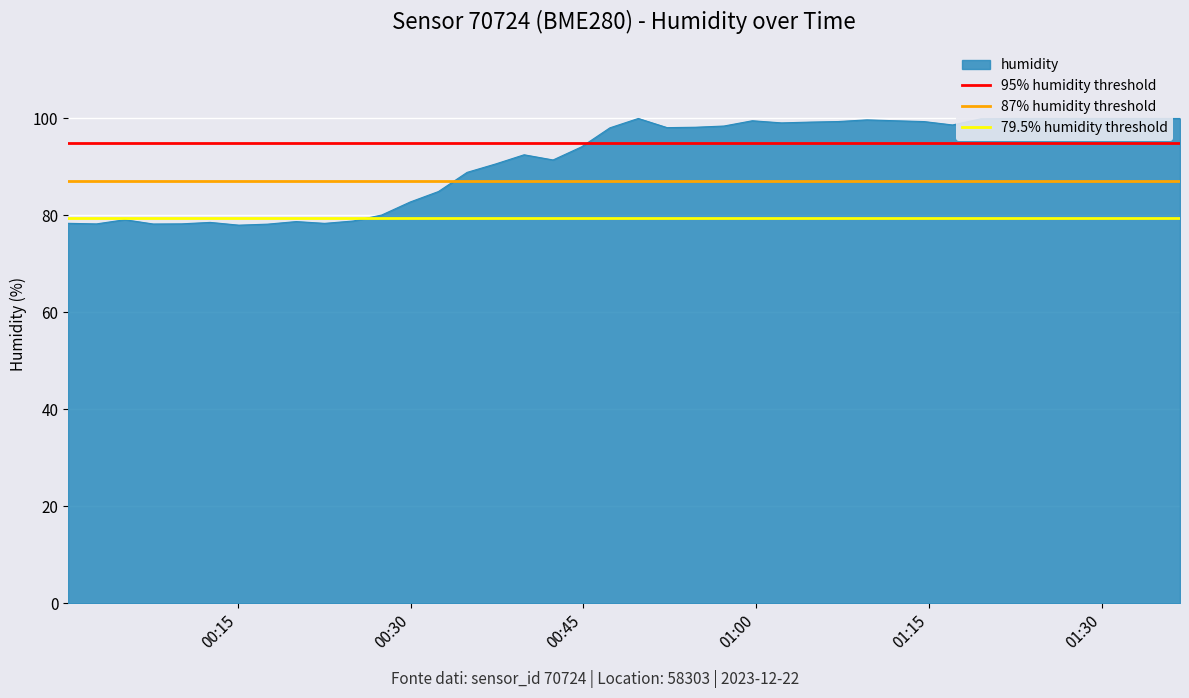

At which label is 95% humidity threshold closest to 95?

00:15